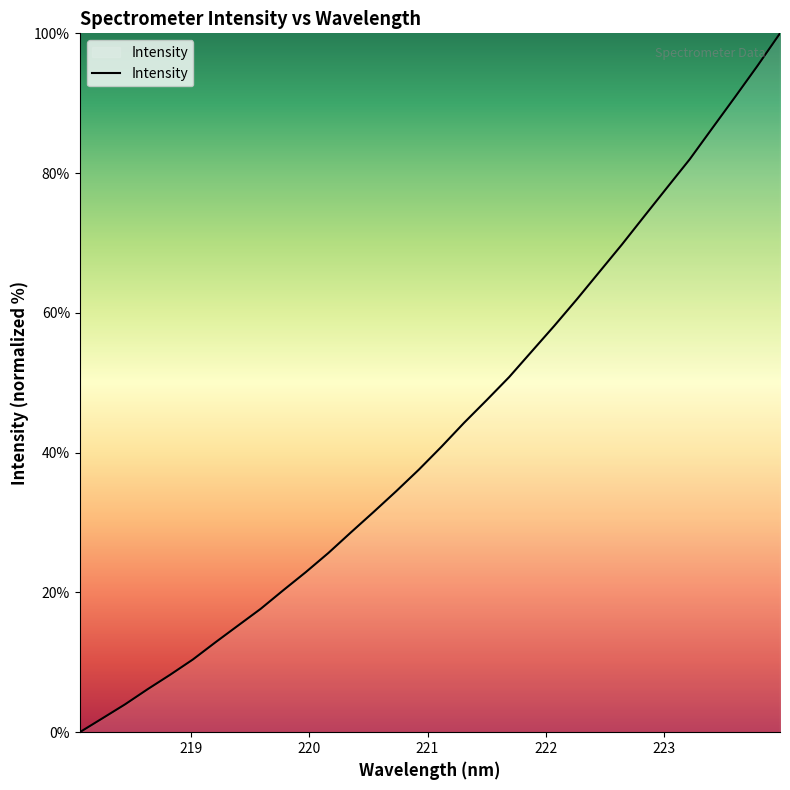

What is the difference between the maximum and minimum values?

100.0